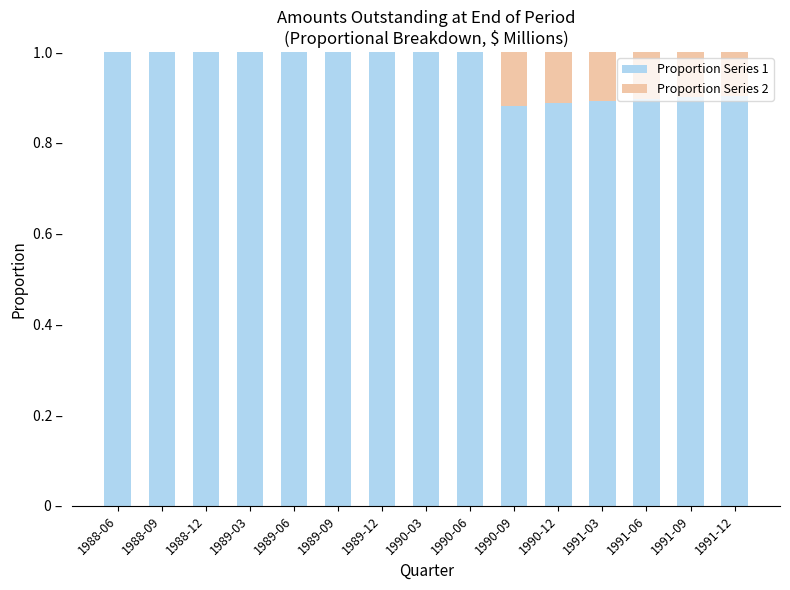

Between 1990-09 and 1989-09, which is larger?

1989-09